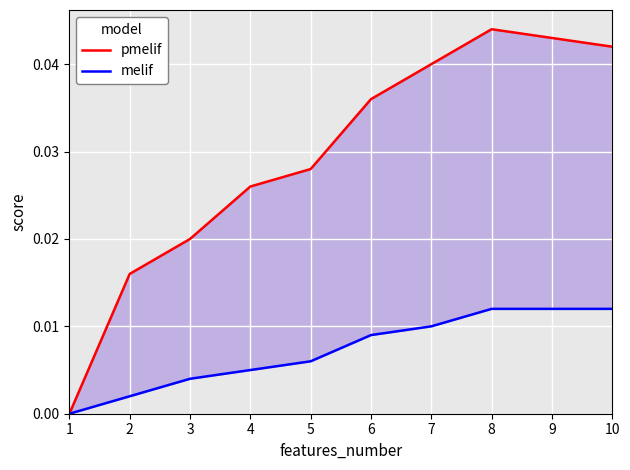

True or false: melif and pmelif cross at least once.

False